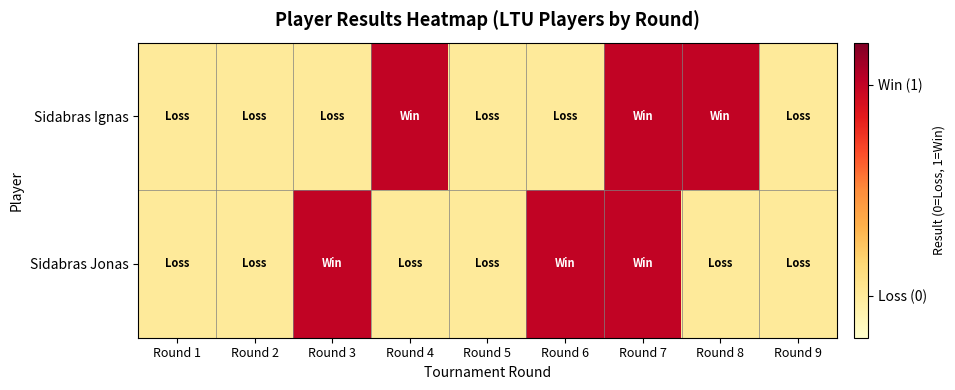

Reading left to right, extract all data points from this chart.

Sidabras Ignas: Round 1=0	Round 2=0	Round 3=0	Round 4=1	Round 5=0	Round 6=0	Round 7=1	Round 8=1	Round 9=0
Sidabras Jonas: Round 1=0	Round 2=0	Round 3=1	Round 4=0	Round 5=0	Round 6=1	Round 7=1	Round 8=0	Round 9=0